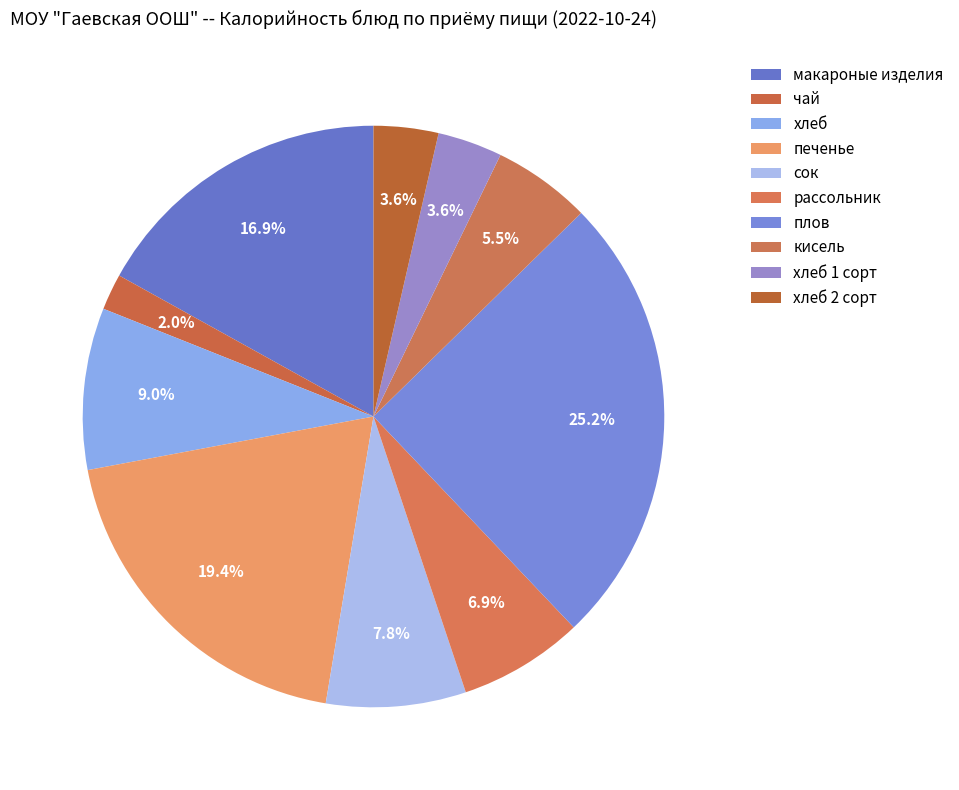

True or false: хлеб accounts for 9% of the total.

True